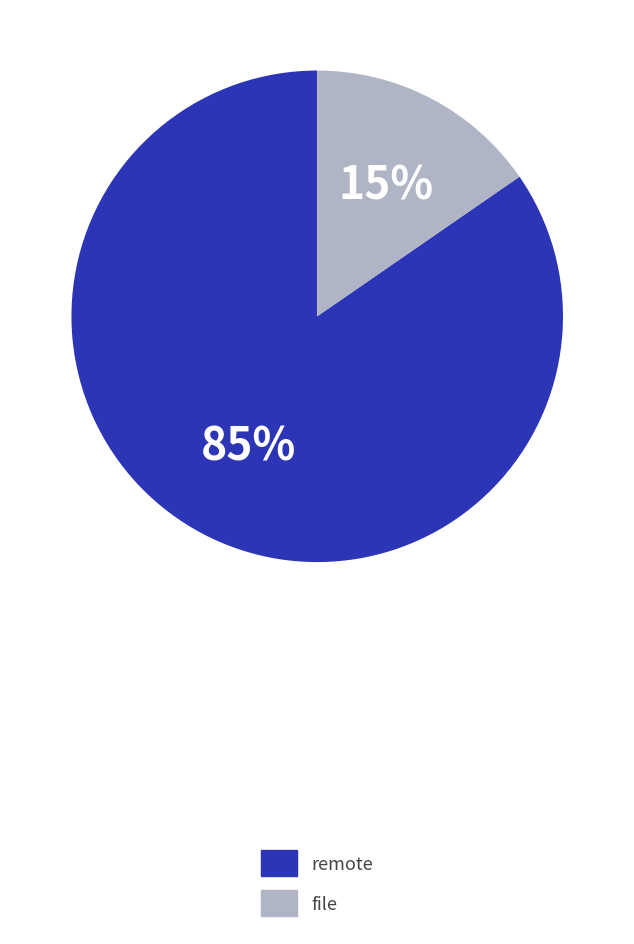

Is it true that remote is 75% of the pie?

False